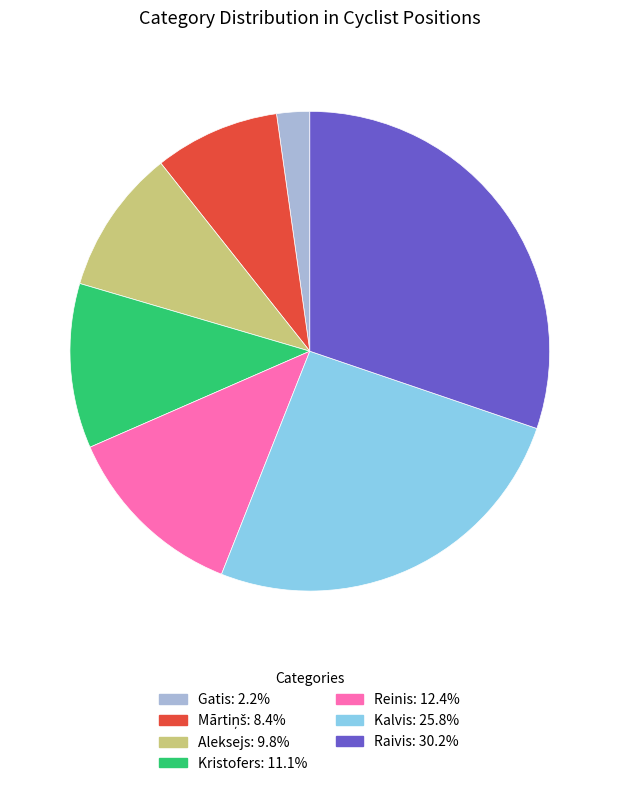

Is the sum of Kristofers and Reinis greater than half?

No